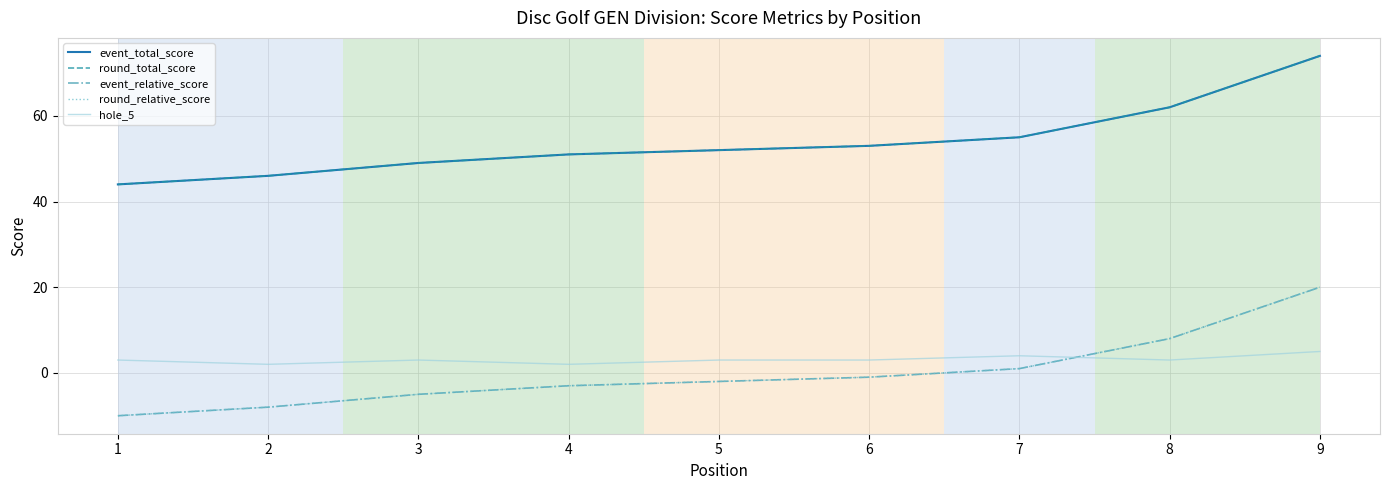

What is the difference between the highest and lowest values at 4?

54